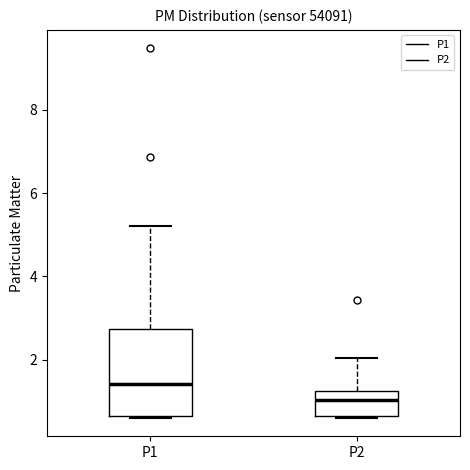

Reading left to right, read every box against the y-axis: the position of its median line, the range the box covers, and the ends of its whiskers. The values are not printed on the chart, so give them approximately, as read against the axis.

P1: median 1.4, box 0.6 to 2.8, whiskers 0.6 to 5.2
P2: median 1.0, box 0.6 to 1.2, whiskers 0.6 to 2.0